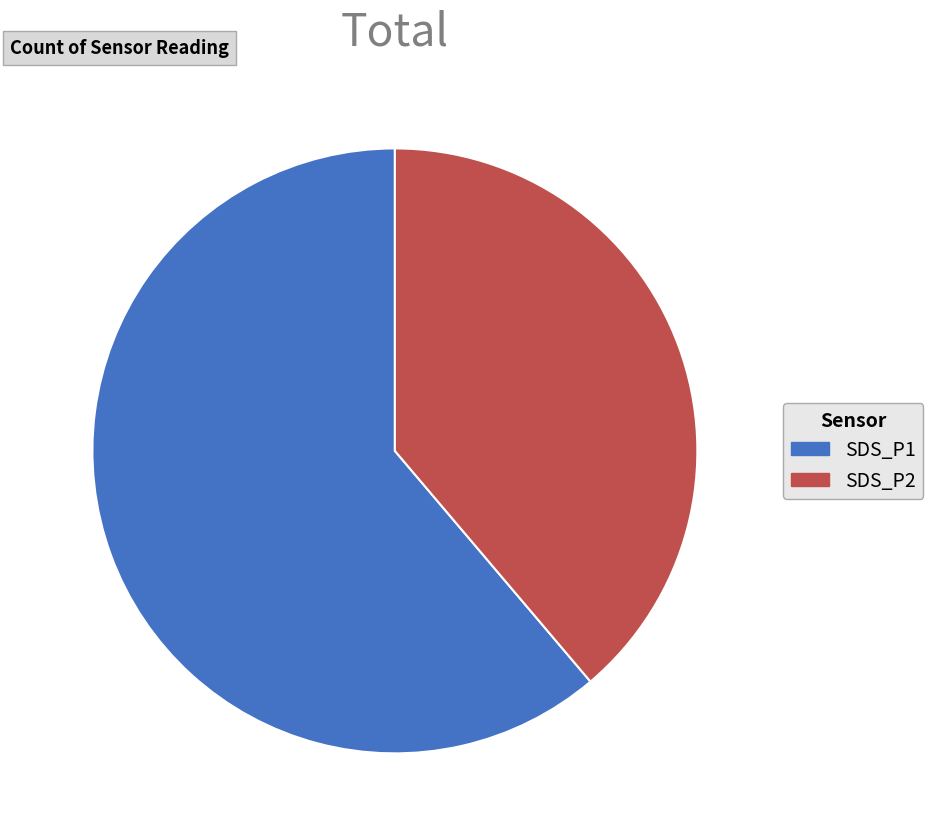

Which category has the biggest portion of the pie?

SDS_P1